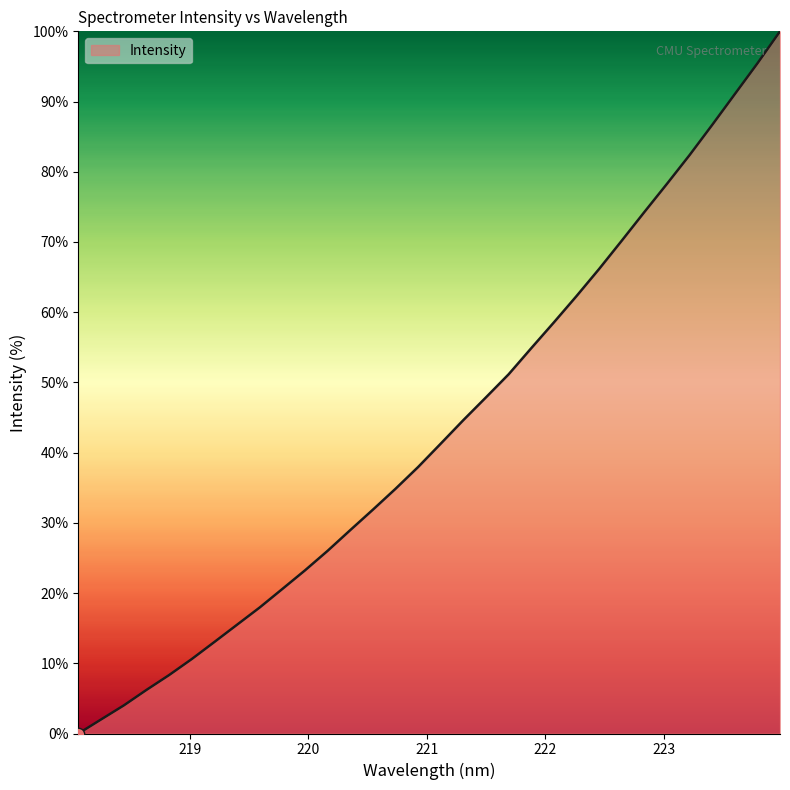

What is the maximum value shown in the chart?

100.0